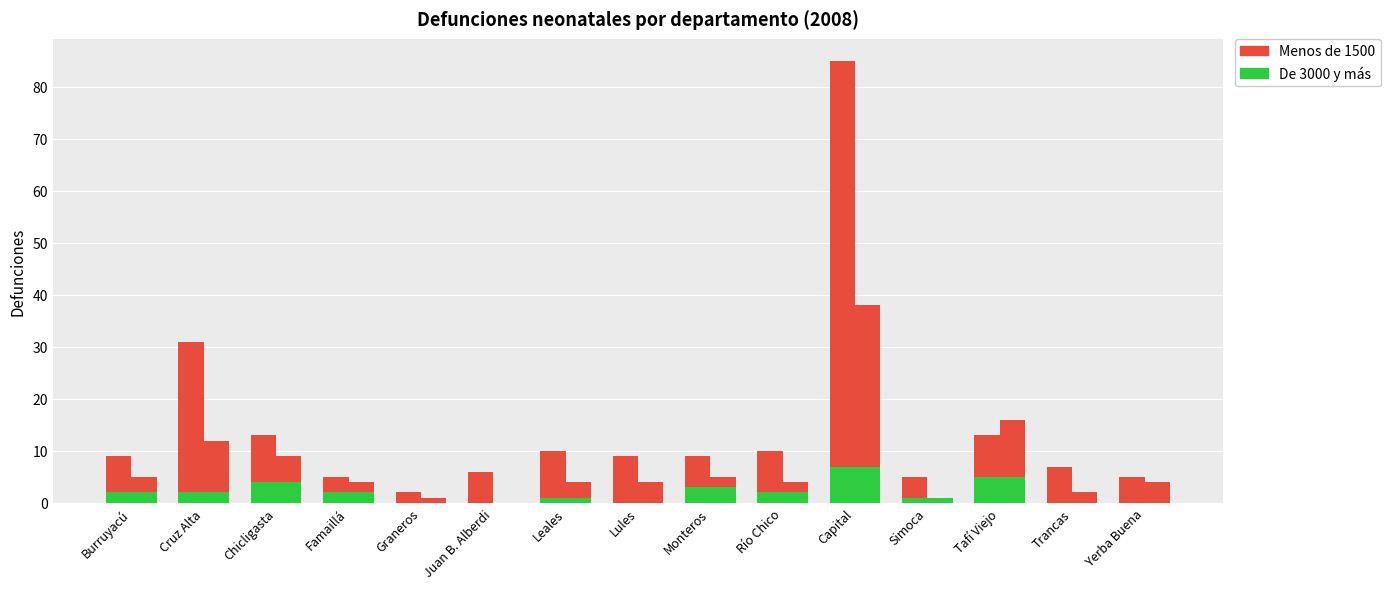

At which label is De 3000 y más closest to 3?

Monteros